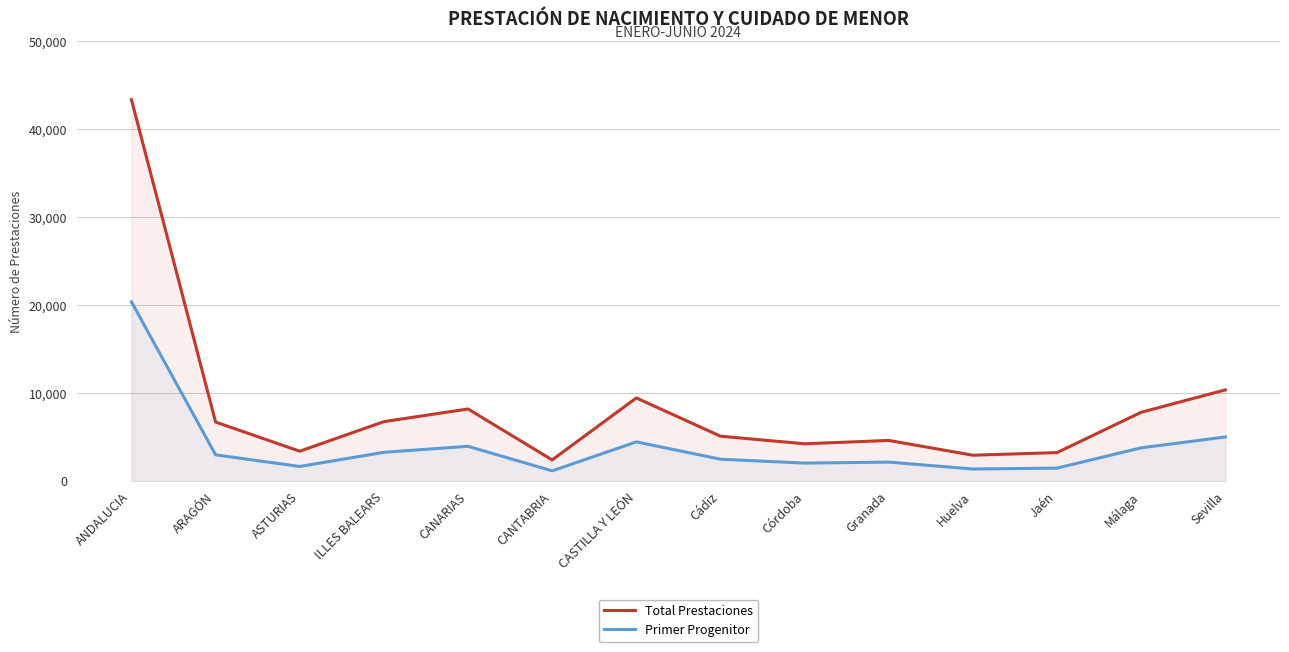

What is the difference between the maximum and minimum values in the Total Prestaciones series?

40954